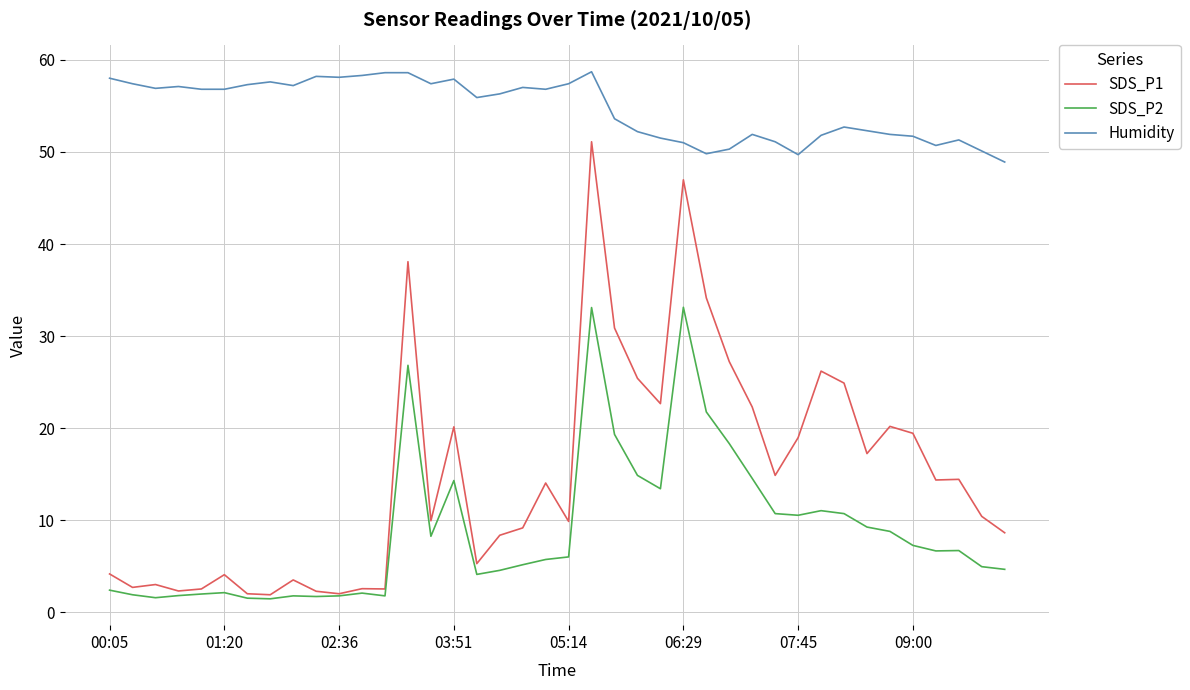

Which series has the largest total across all categories?

Humidity